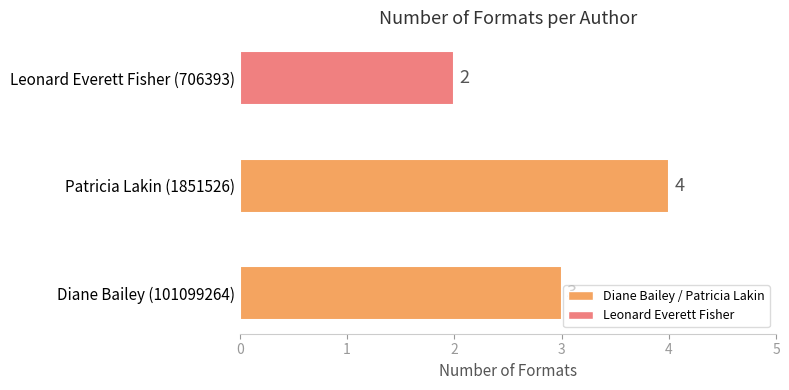

What is the smallest value displayed?

2